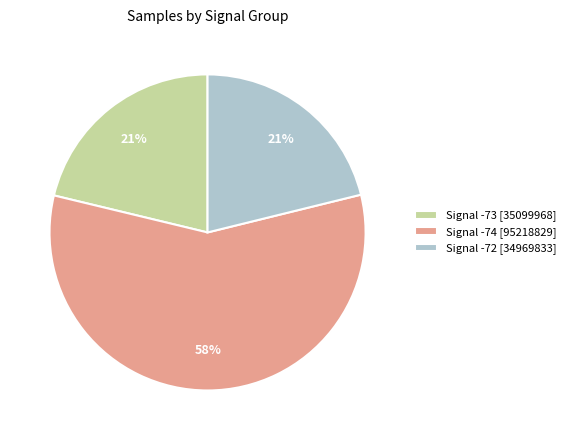

Is it true that Signal -73 [35099968] is 21% of the pie?

True